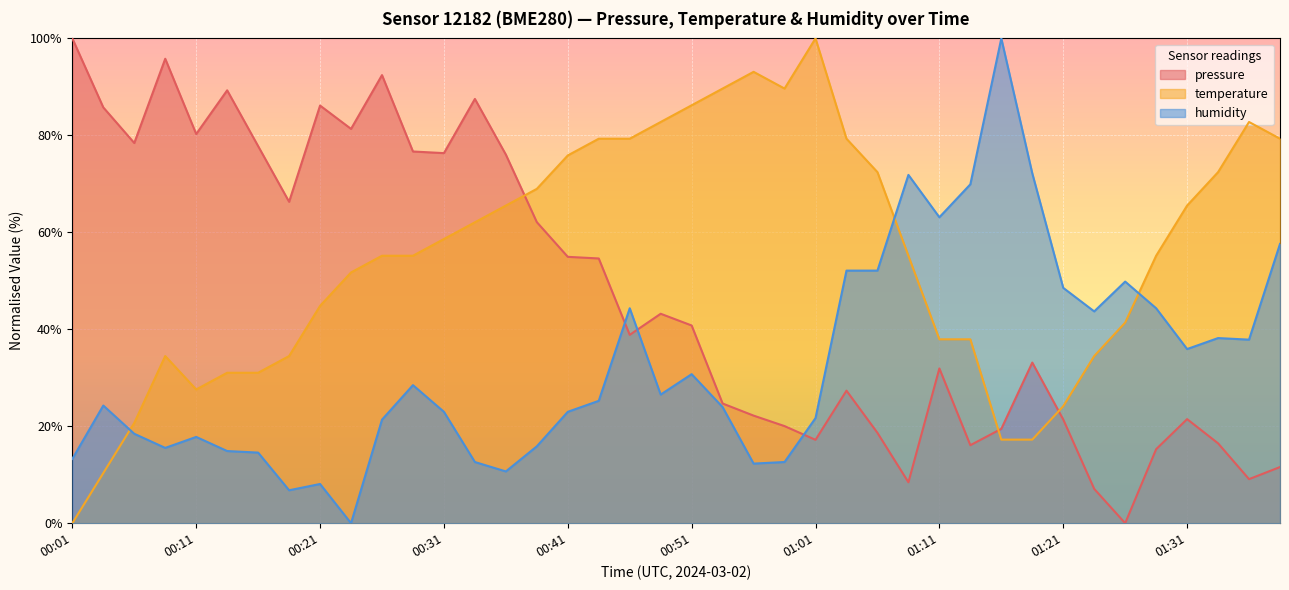

At which category does the chart reach its peak across all series?

00:01